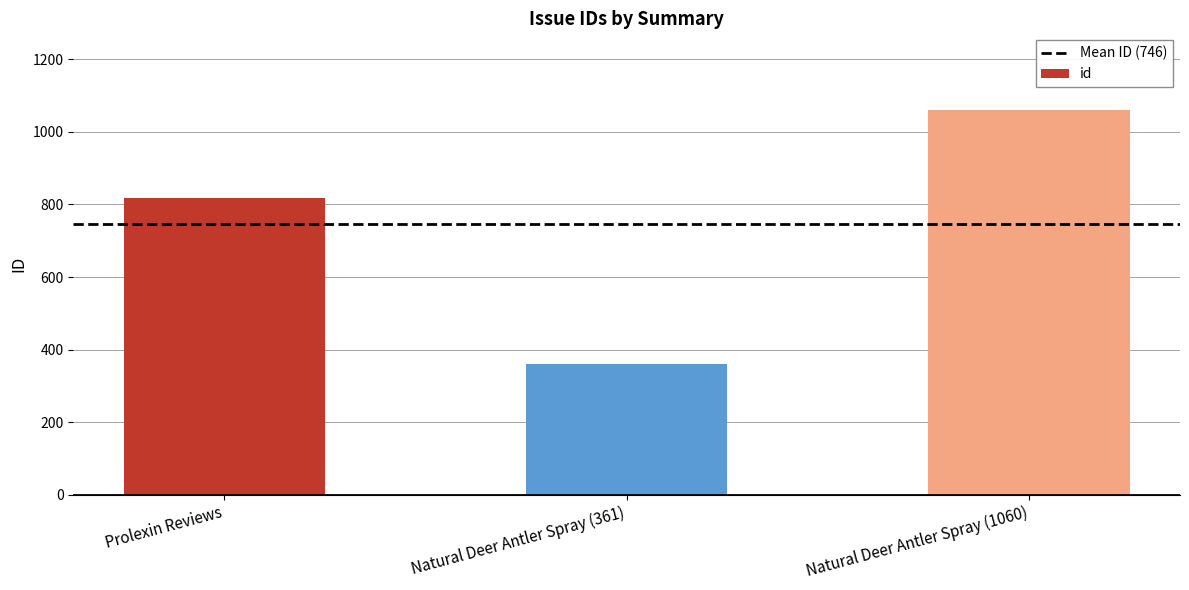

Reading left to right, list all the values displayed in this chart.

Prolexin Reviews=818	Natural Deer Antler Spray (361)=361	Natural Deer Antler Spray (1060)=1060